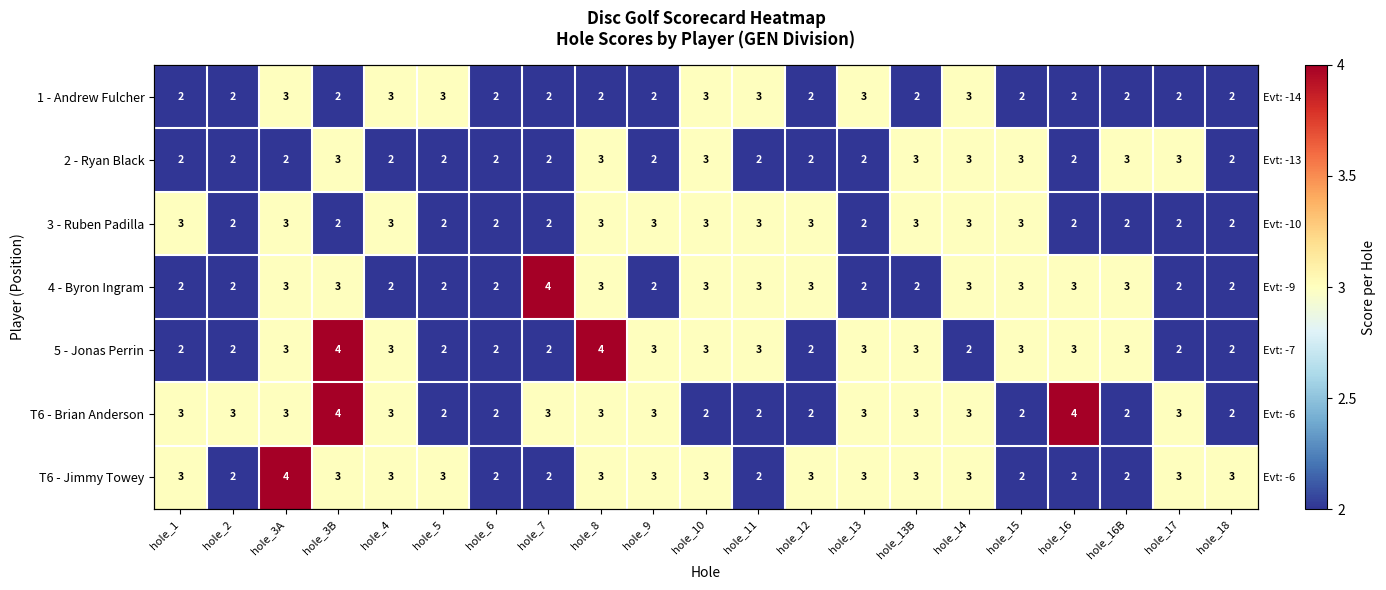

List the series in order of their peak value, highest first.

4 - Byron Ingram, 5 - Jonas Perrin, T6 - Brian Anderson, T6 - Jimmy Towey, 1 - Andrew Fulcher, 2 - Ryan Black, 3 - Ruben Padilla